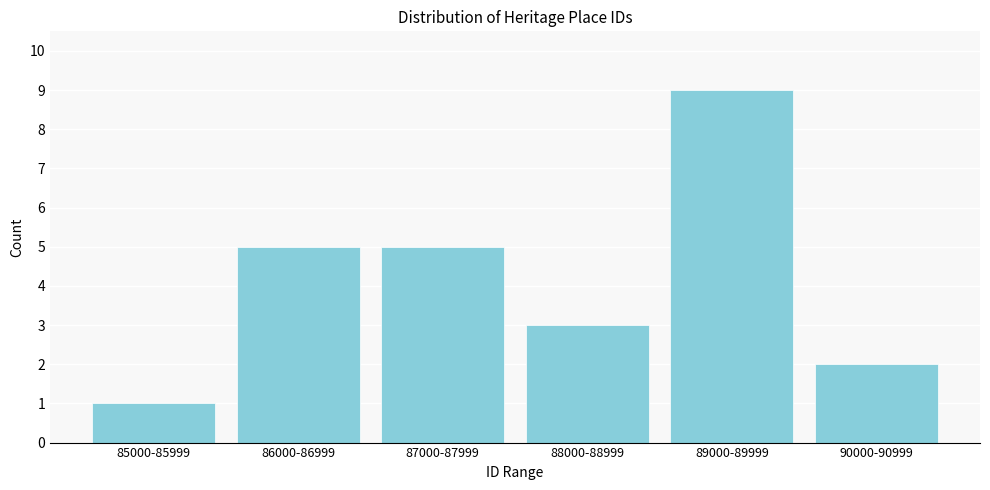

Reading left to right, extract all data points from this chart.

85000-85999=1	86000-86999=5	87000-87999=5	88000-88999=3	89000-89999=9	90000-90999=2